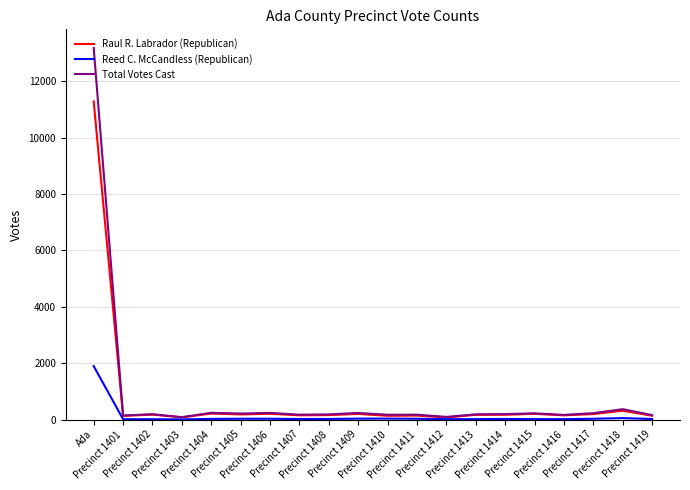

What is the difference between the maximum and minimum values in the Reed C. McCandless (Republican) series?

1890